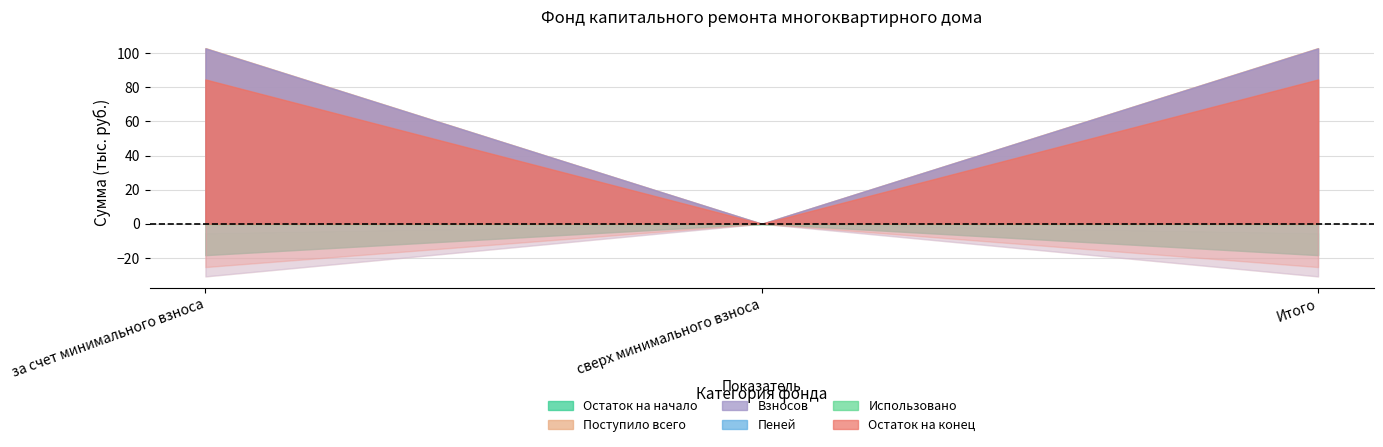

At сверх минимального взноса, list the series in order from smallest to largest.

Остаток на начало, Поступило всего, Взносов, Пеней, Использовано, Остаток на конец